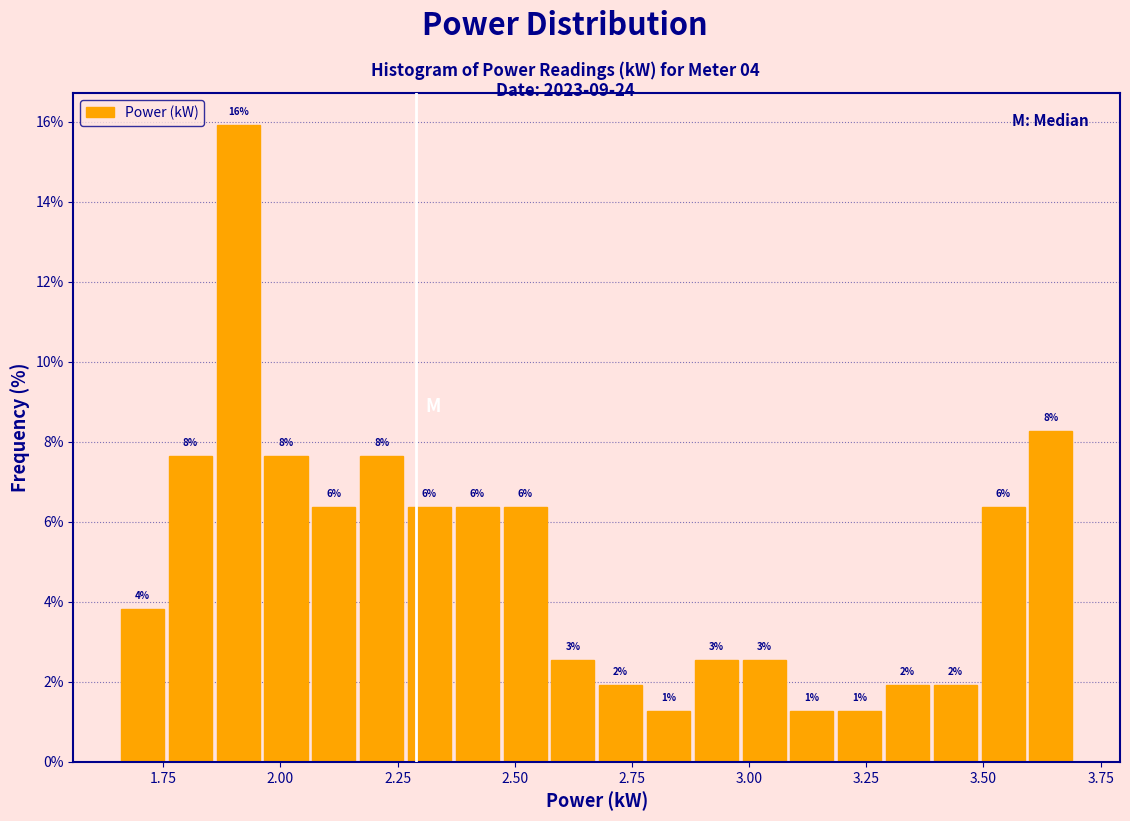

Read against the x-axis, roughly where is the centre of the tallest bar?

1.90